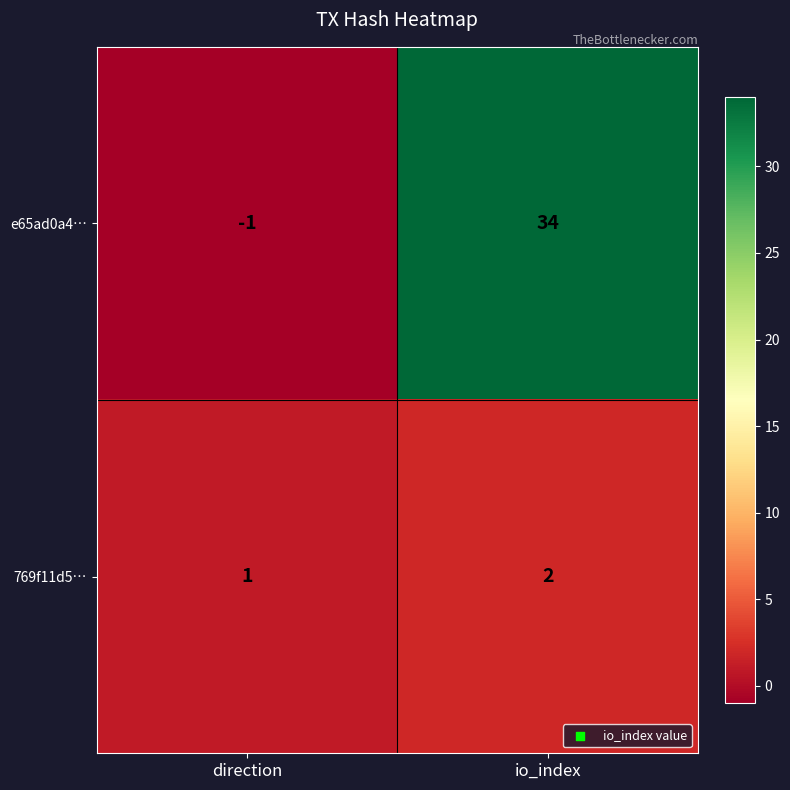

What is the difference between the highest and lowest values at direction?

2